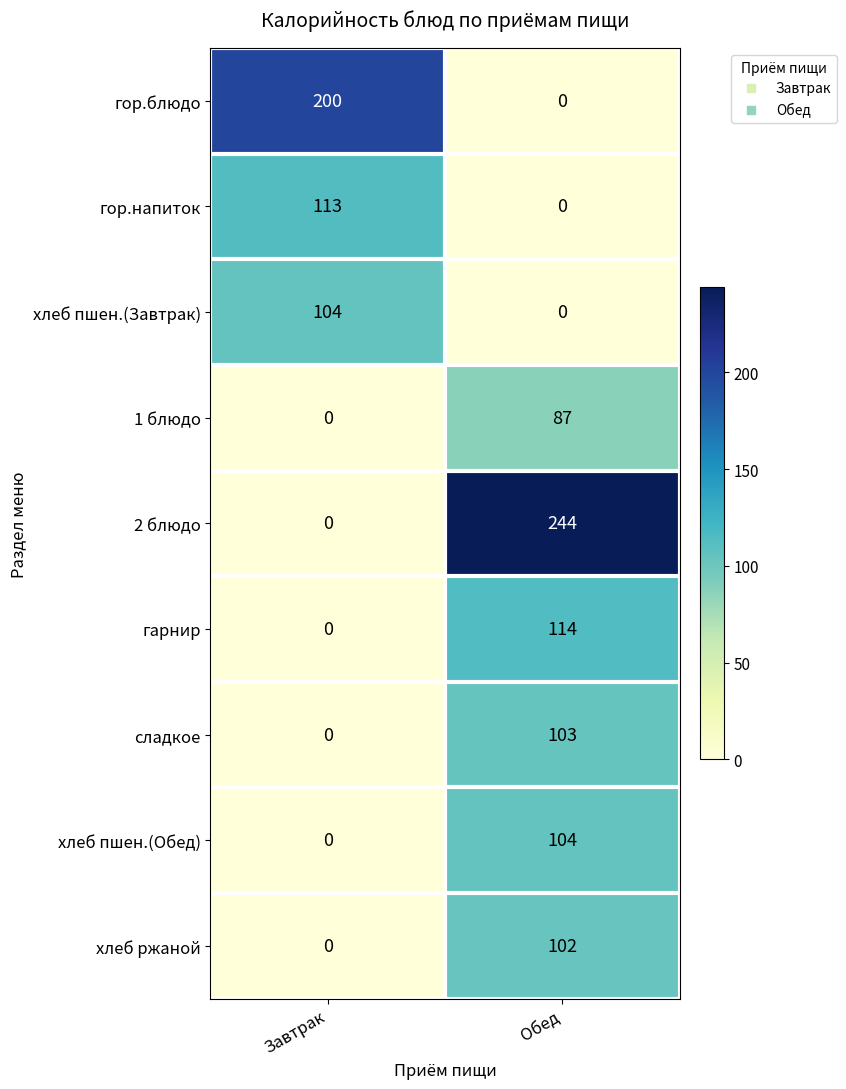

Where is гарнир nearest to the value 57?

Завтрак